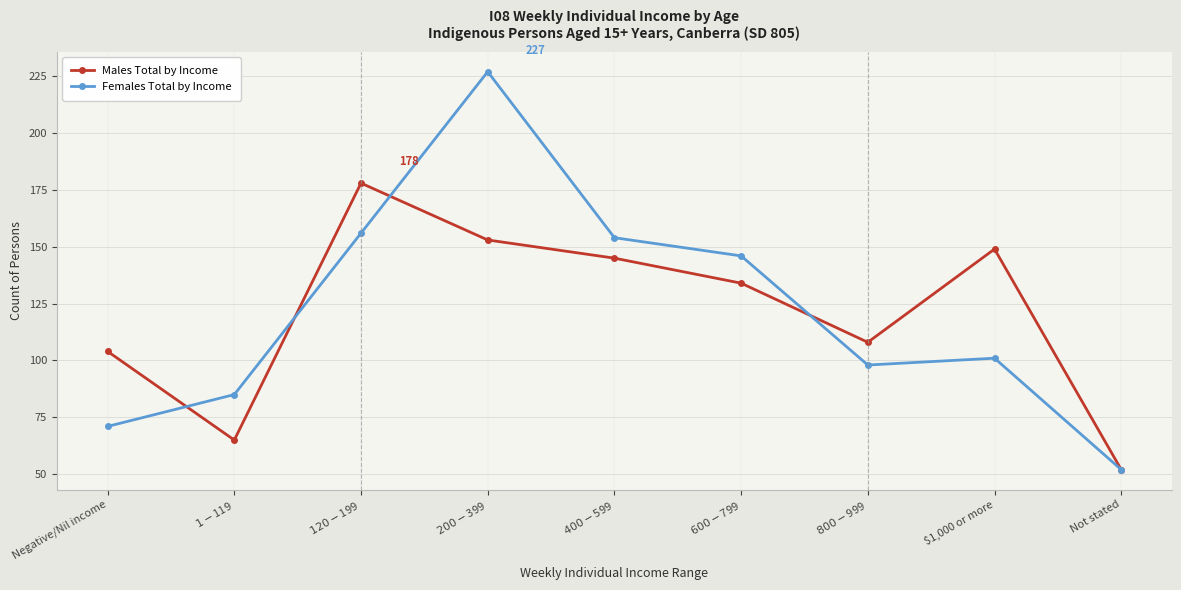

Where do Males Total by Income and Females Total by Income first cross each other?

Negative/Nil income and $1-$119